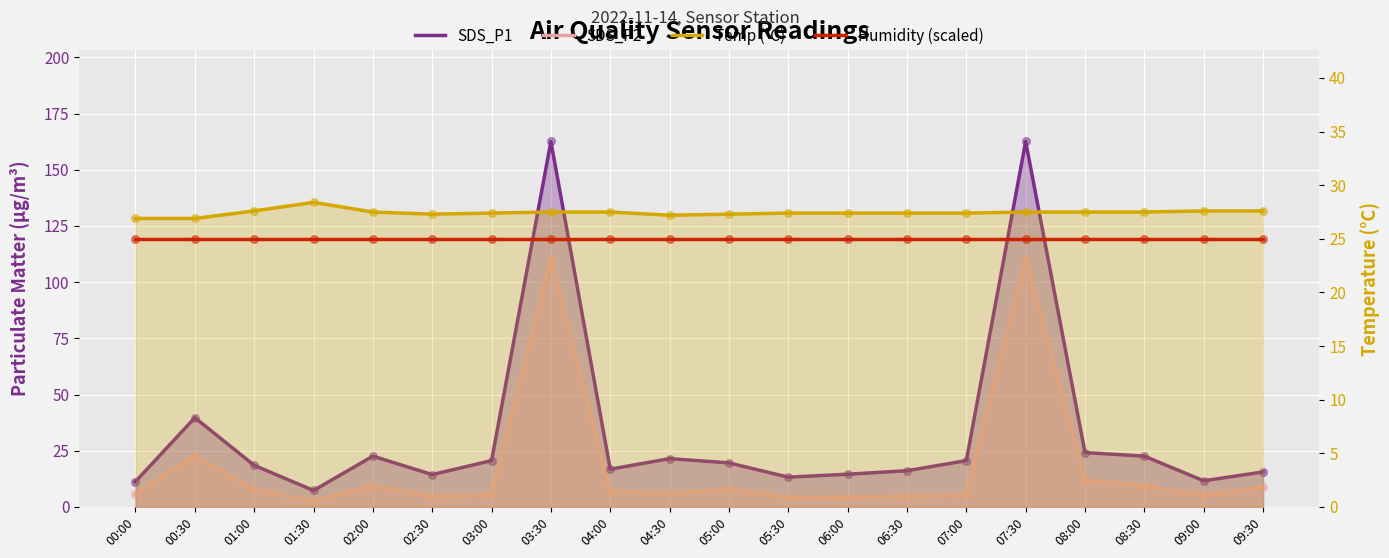

Which series reaches the minimum Y coordinate?

SDS_P2